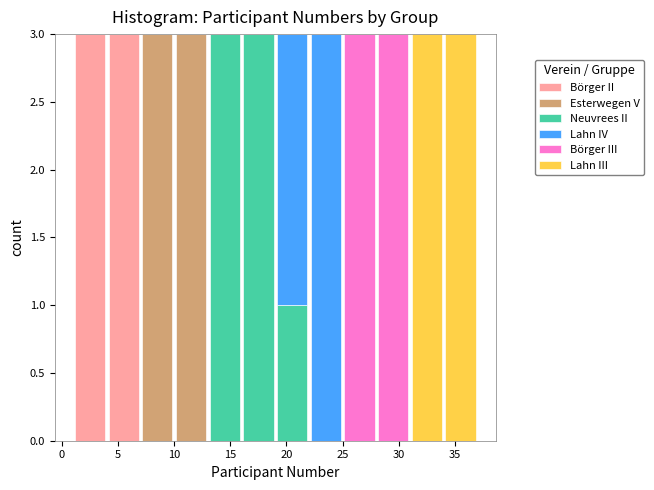

Reading left to right, list every stacked bar in this chart as the range it spans on the x-axis followed by its total height. The values are not printed on the chart, so give them approximately, as read against the axis.

1 to 4: 3
4 to 7: 3
7 to 10: 3
10 to 13: 3
13 to 16: 3
16 to 19: 3
19 to 22: 3
22 to 25: 3
25 to 28: 3
28 to 31: 3
31 to 34: 3
34 to 37: 3